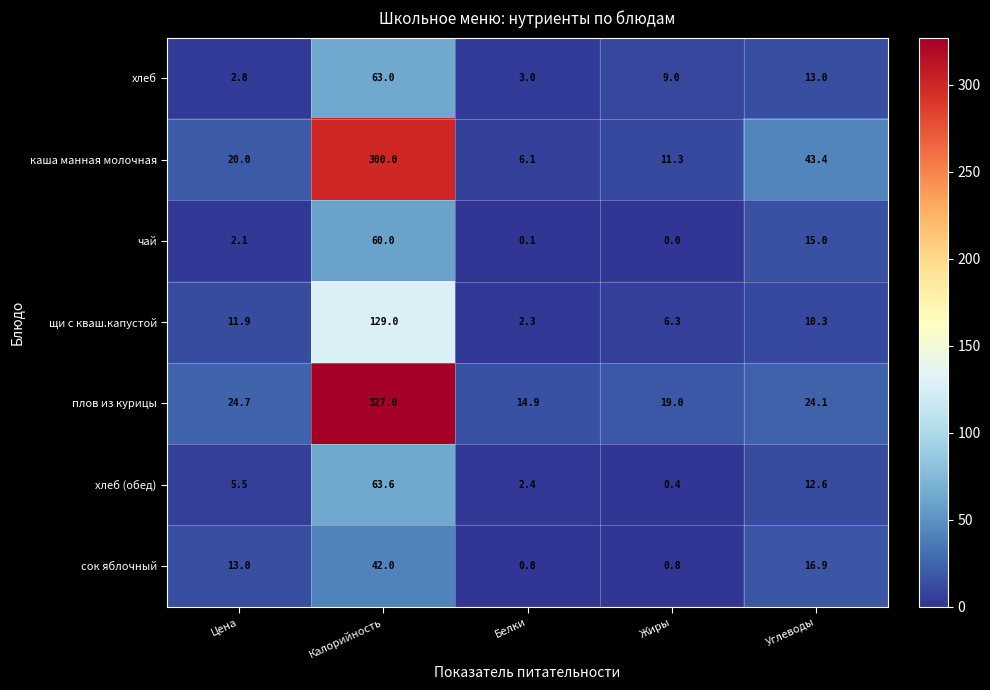

At which category is the sum across all series the highest?

Калорийность